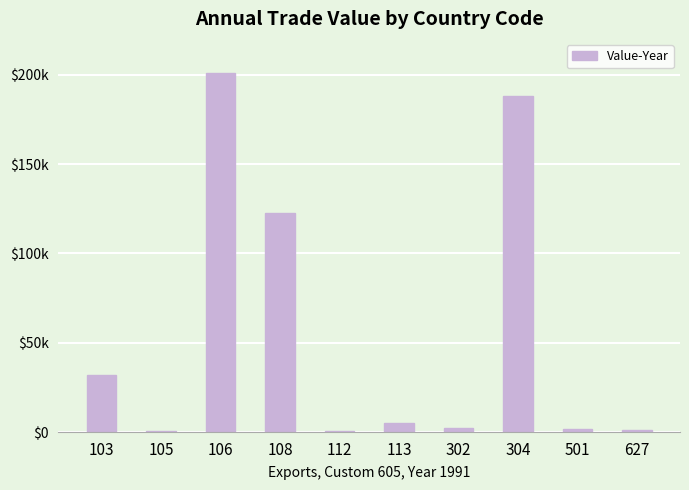

What is the average value?

55623